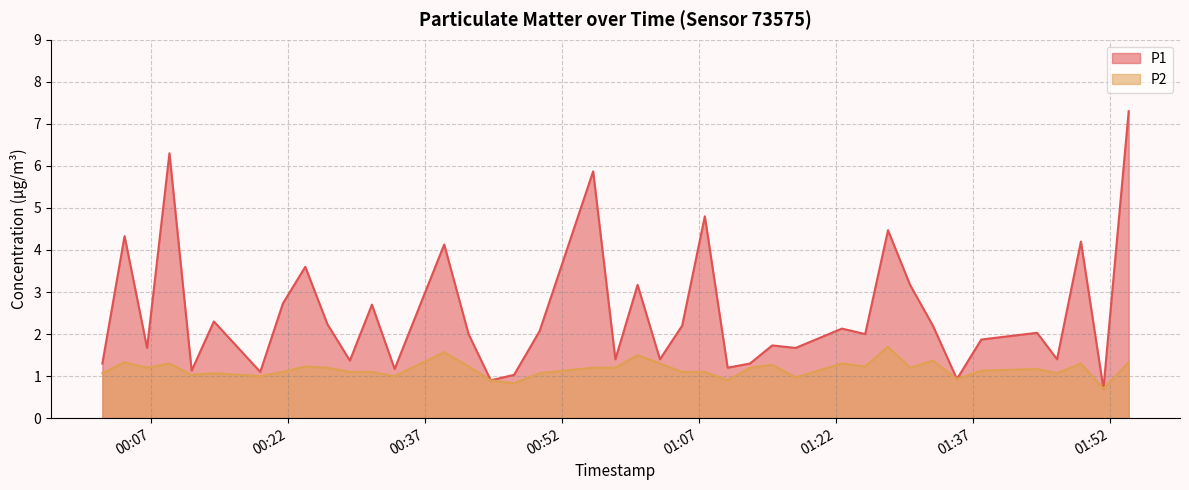

What are all the series names shown in the legend?

P1, P2